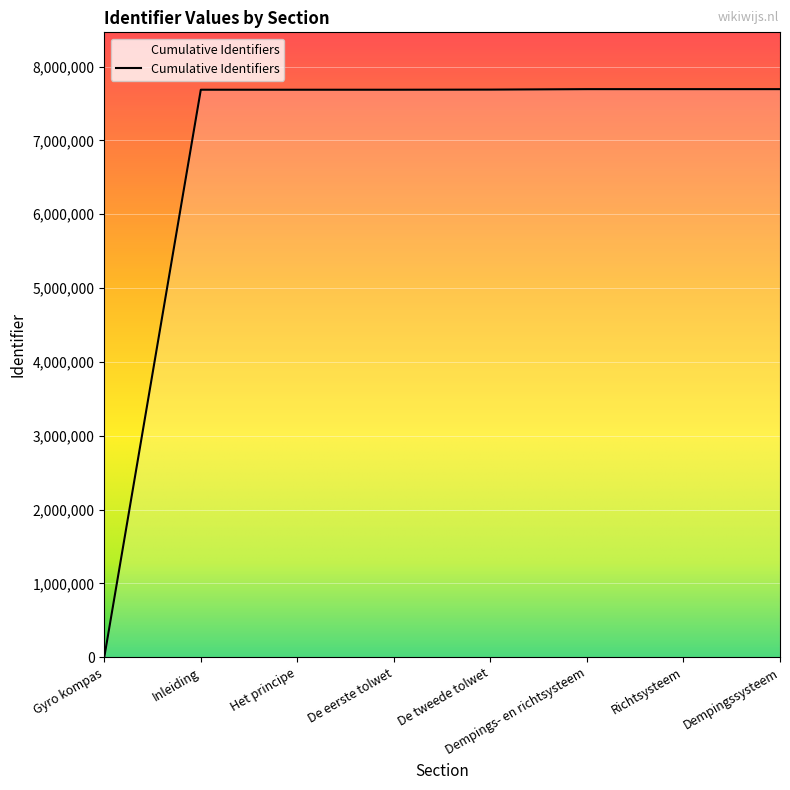

What is the average value?

6729213